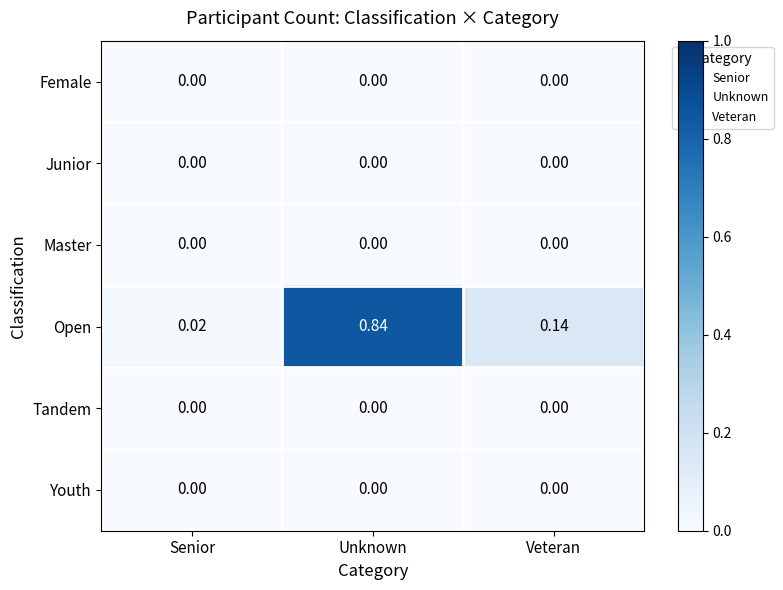

Which series has the largest total across all categories?

Open